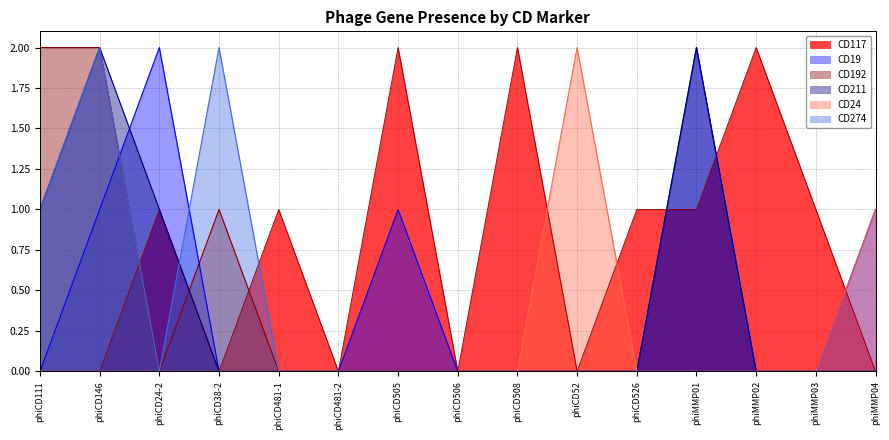

Is the value of CD211 at phiCD526 greater than the value of CD274 at phiCD505?

No